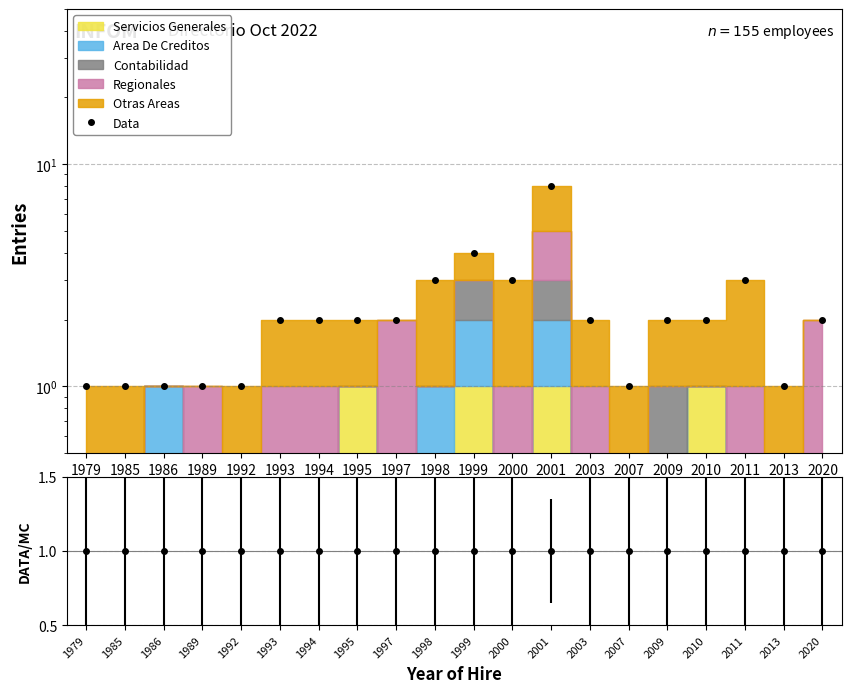

What is the value of the 20th point from the left?

2